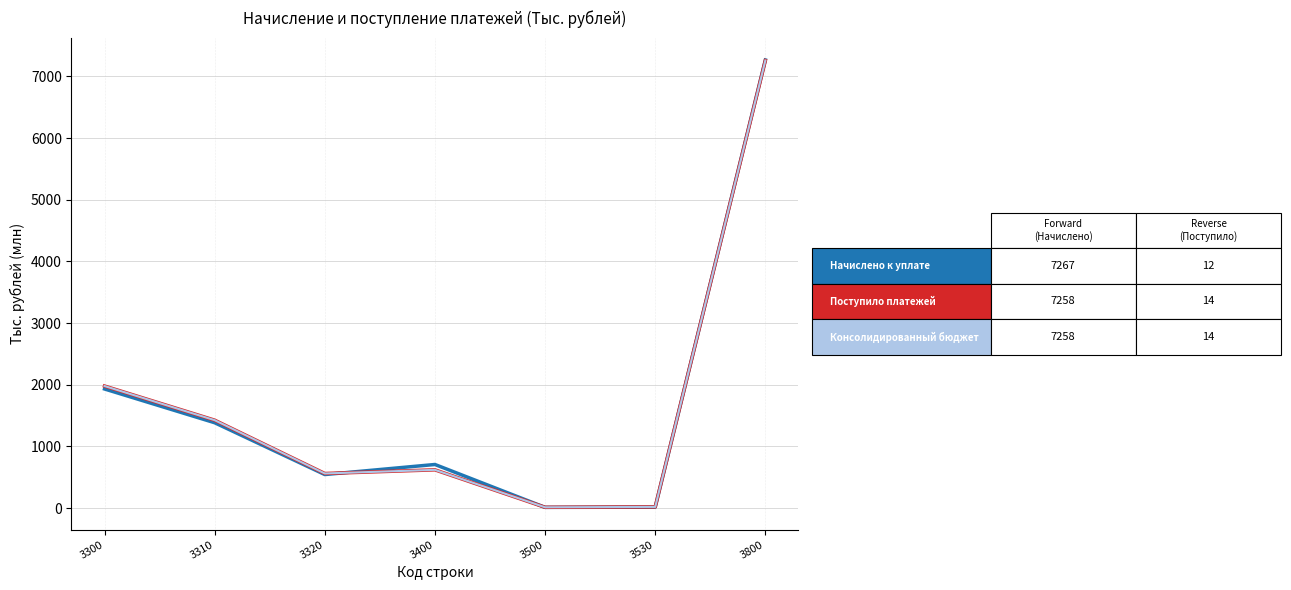

What is the total value across all series at 3800?

21783.6